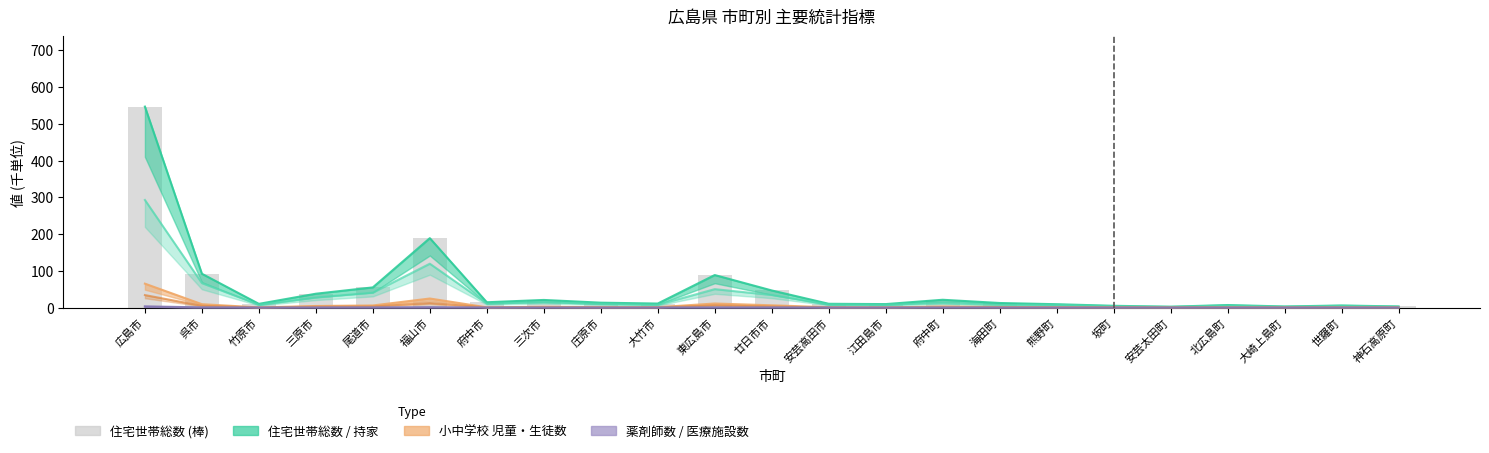

Which category has the lowest value in the 持家 series?

安芸太田町